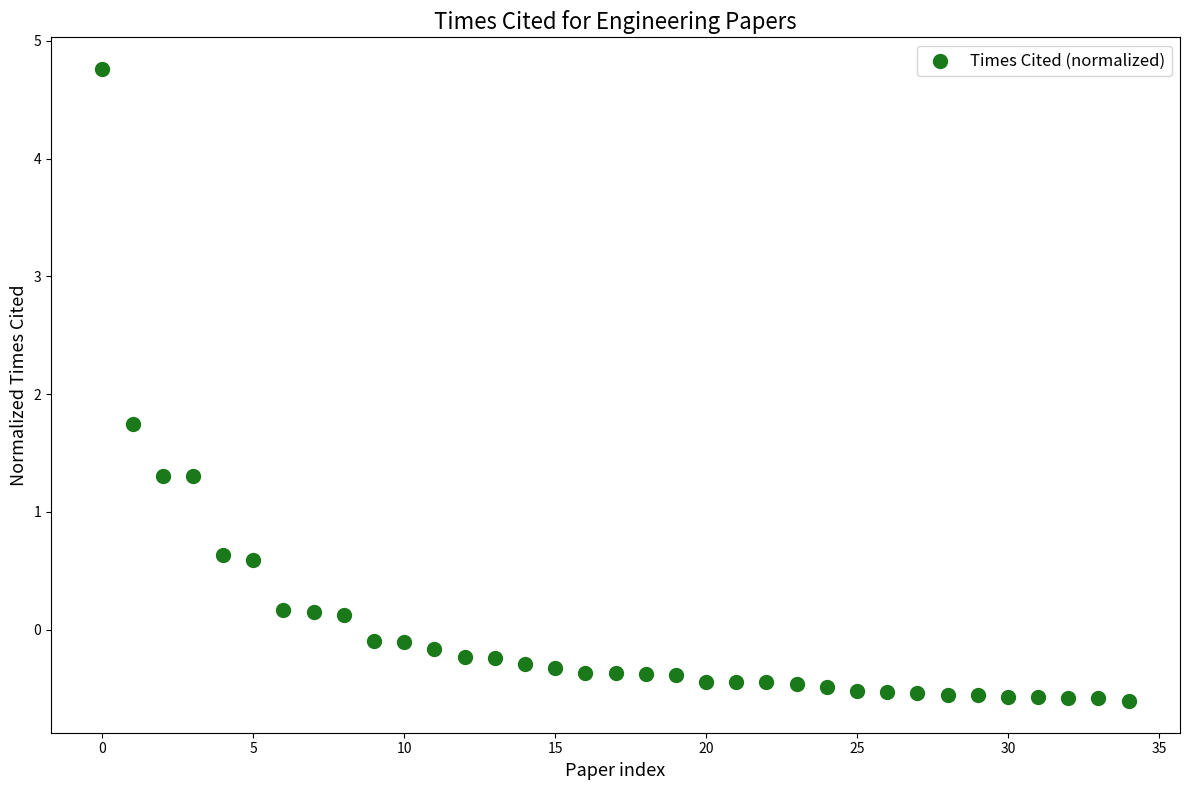

What Y value in the scatter plot is closest to 2?

1.7